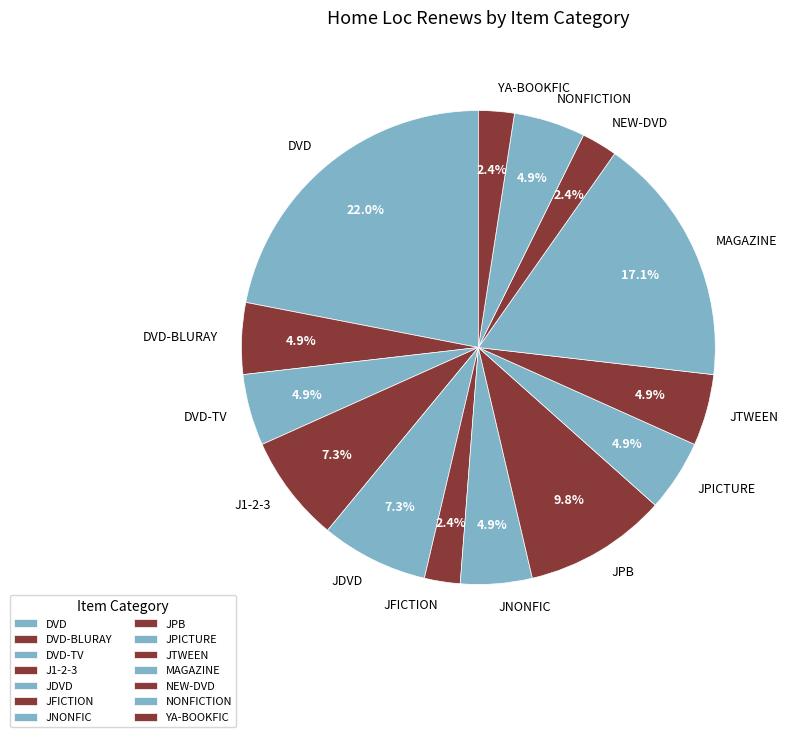

The JTWEEN slice represents 5% of the pie. True or false?

True